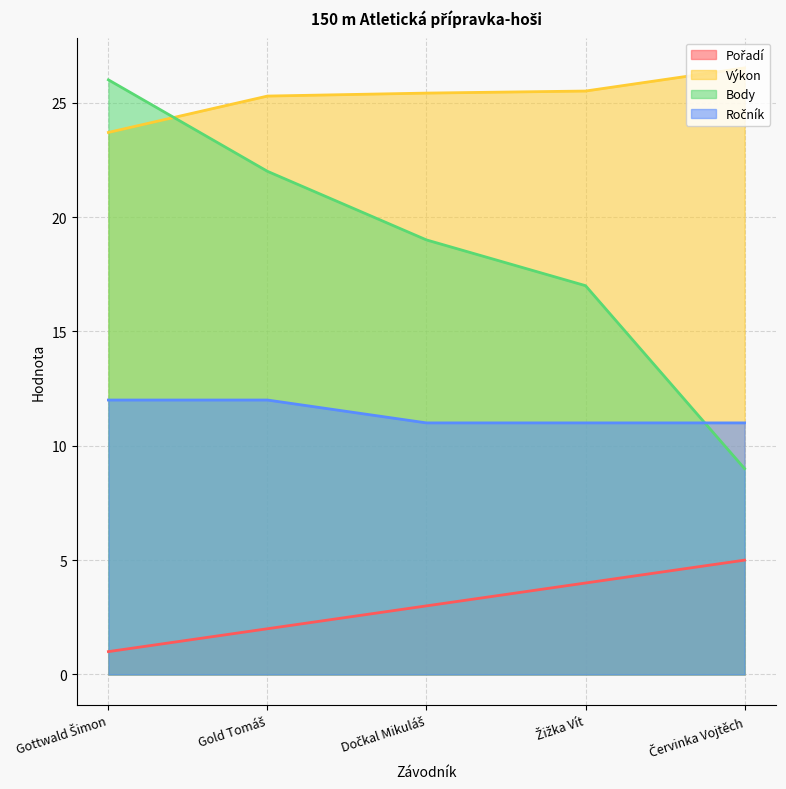

How many data points in Výkon are less than 25?

1